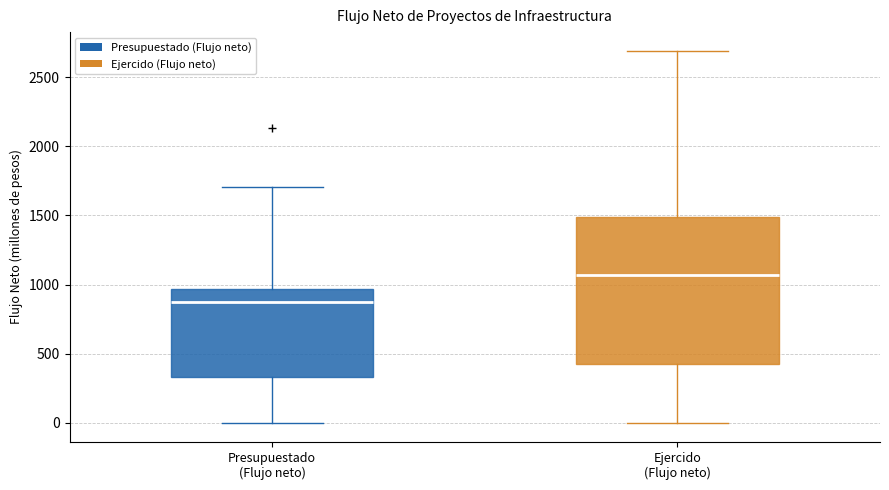

Where does the median line of the box for Ejercido (Flujo neto) sit on the y-axis? The values are not printed on the chart, so give them approximately, as read against the axis.

1050